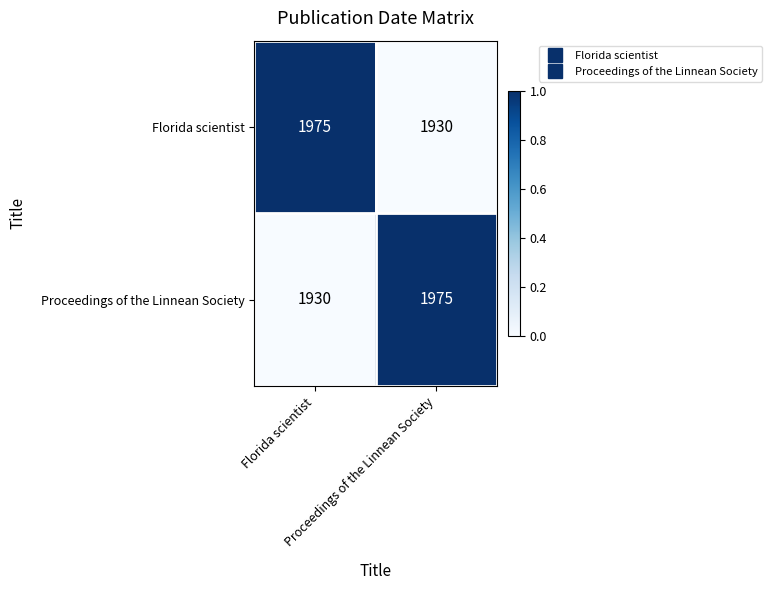

What is the smallest value displayed?

1930